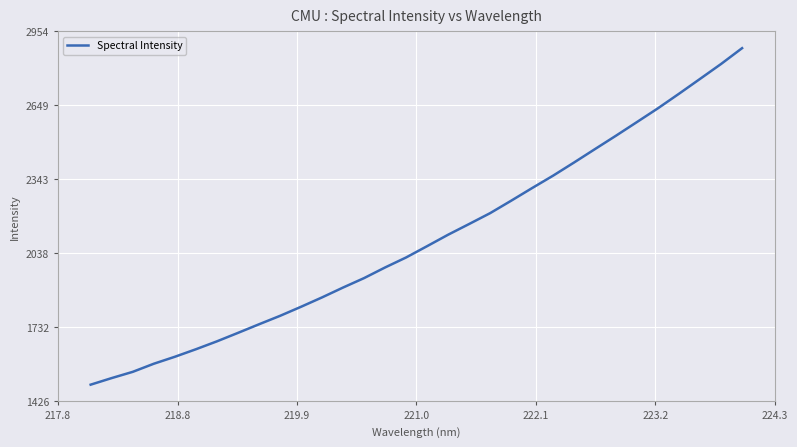

What is the smallest value displayed?

1495.9